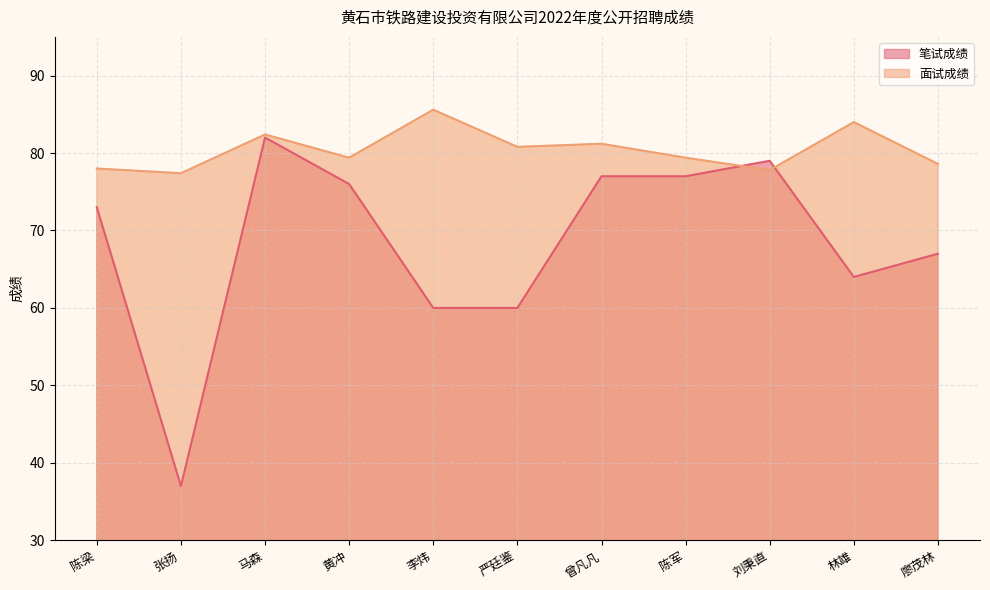

Where does the 笔试成绩 series first go above 73?

马森